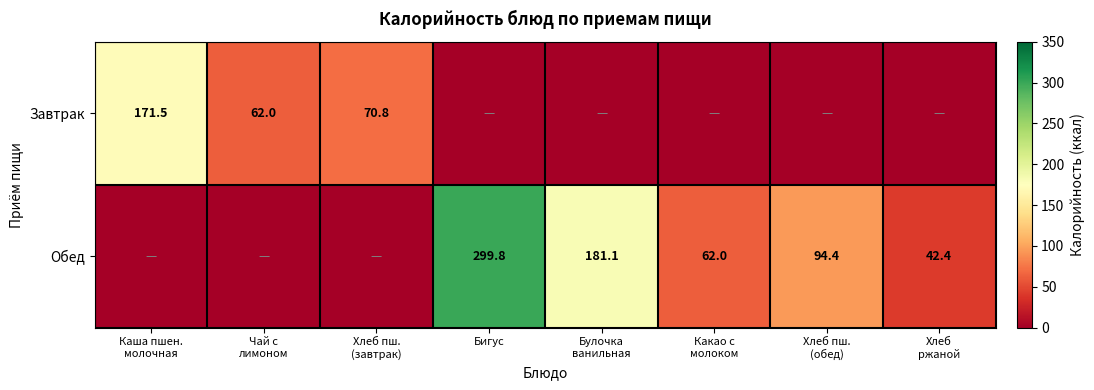

Is it true that Обед equals 299.8 at Бигус?

True